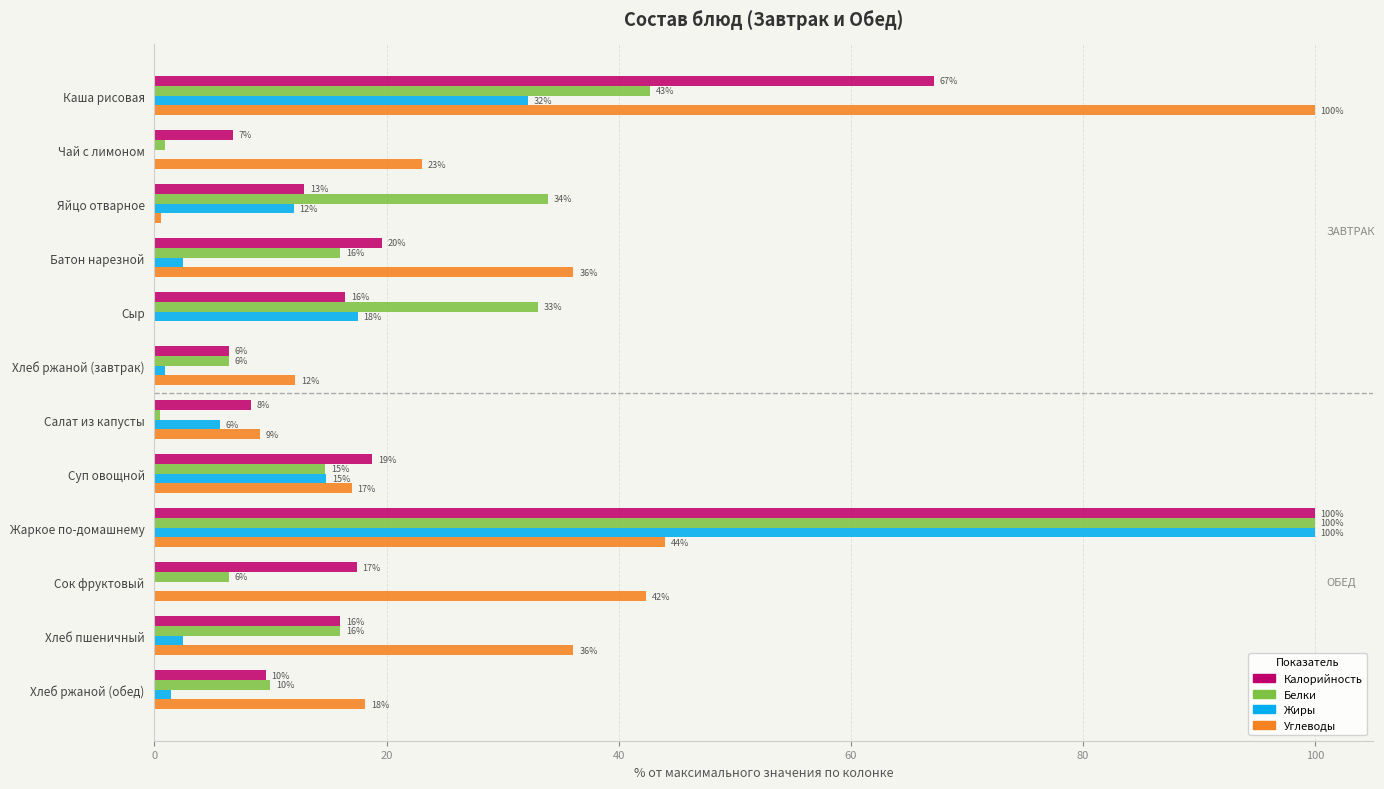

Which series changed the most between Чай с лимоном and Хлеб ржаной (обед)?

Белки